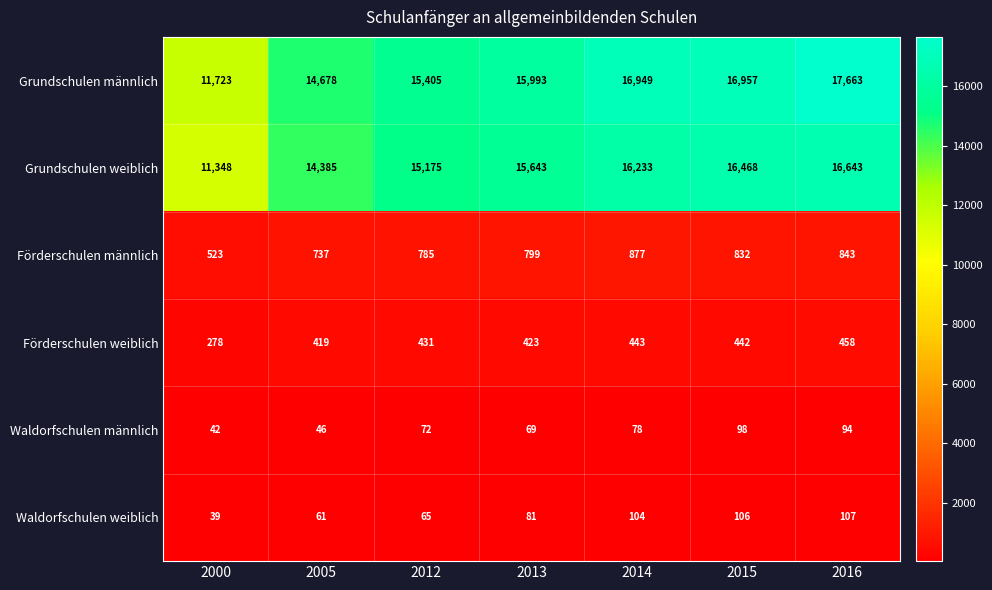

What is the lowest value of the Waldorfschulen männlich series?

42